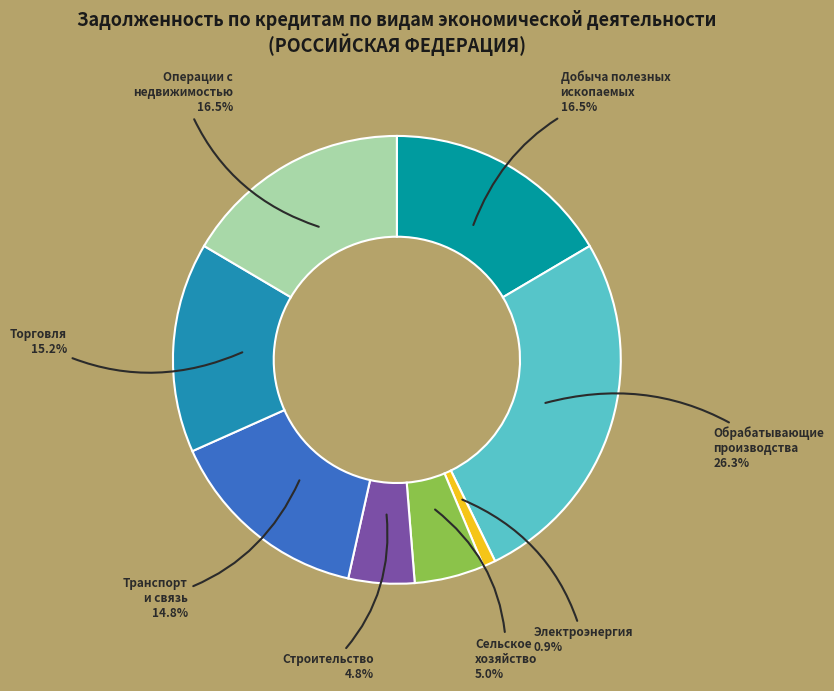

How many slices are in this pie chart?

8